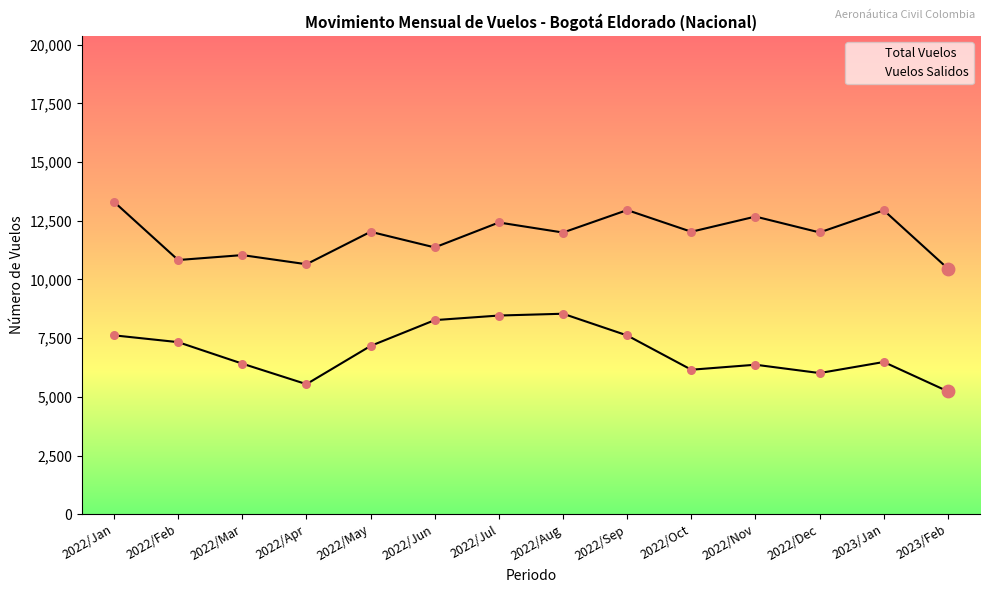

At which category is the sum across all series the highest?

2022/Jan